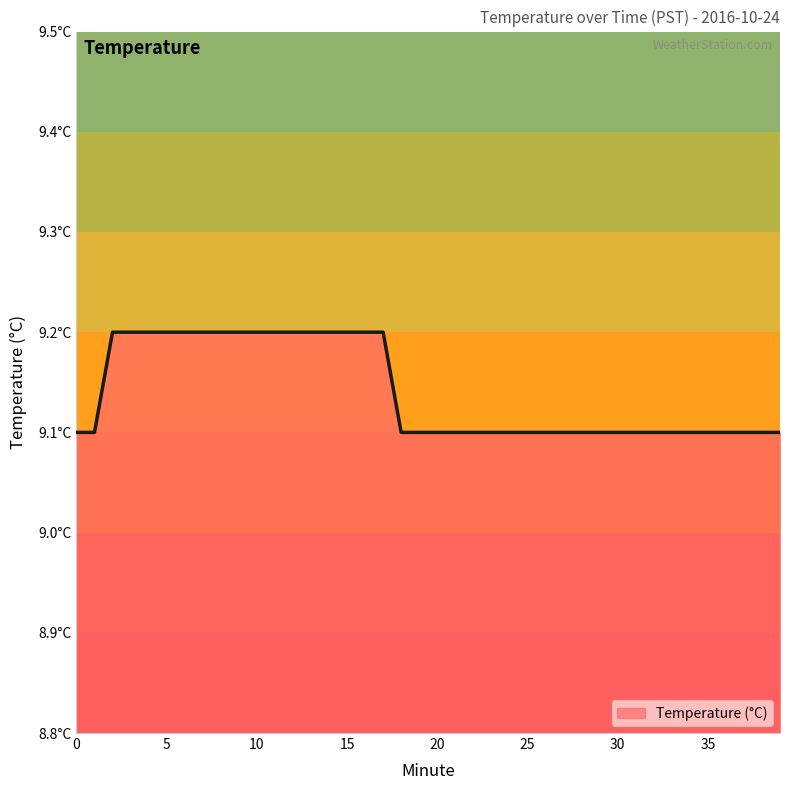

Which category has the highest value across all series?

2